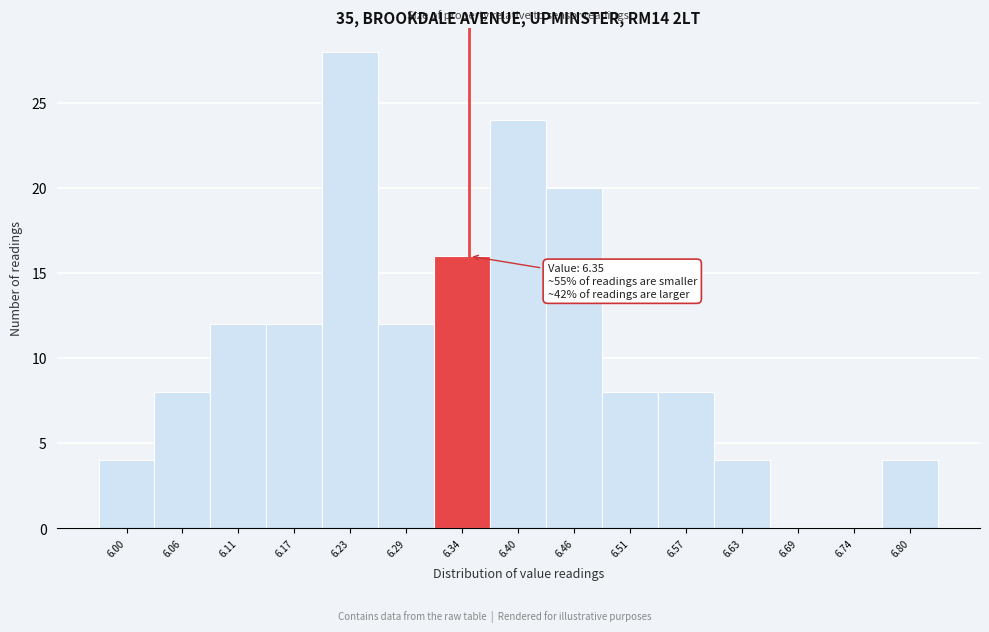

Over which range of the x-axis is the bar tallest?

6.20 to 6.26